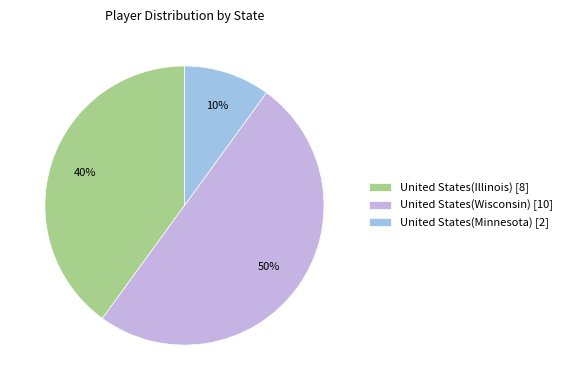

Is the sum of United States(Illinois) [8] and United States(Wisconsin) [10] greater than half?

Yes